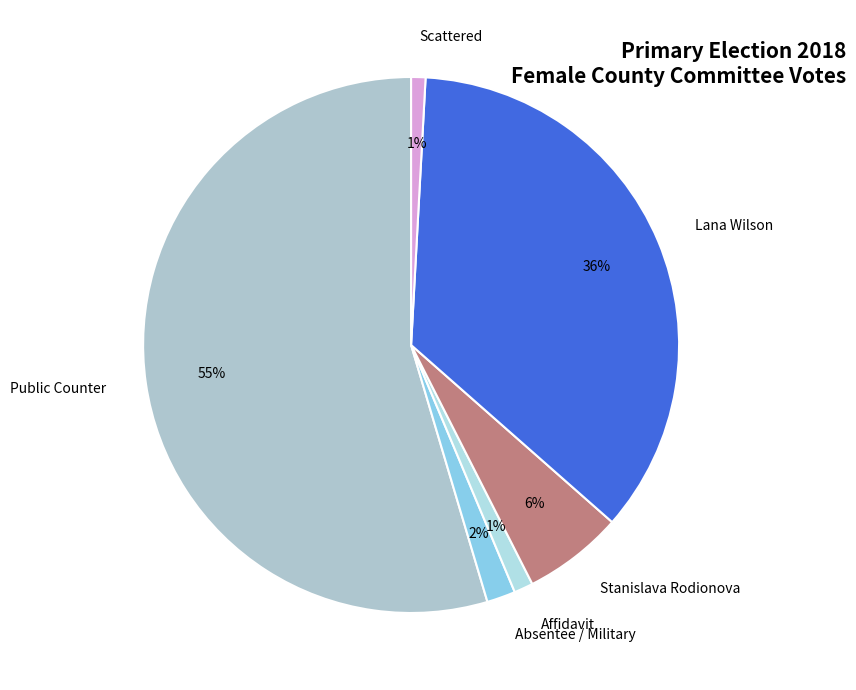

To the nearest percent, what percentage of the pie is Stanislava Rodionova?

6%